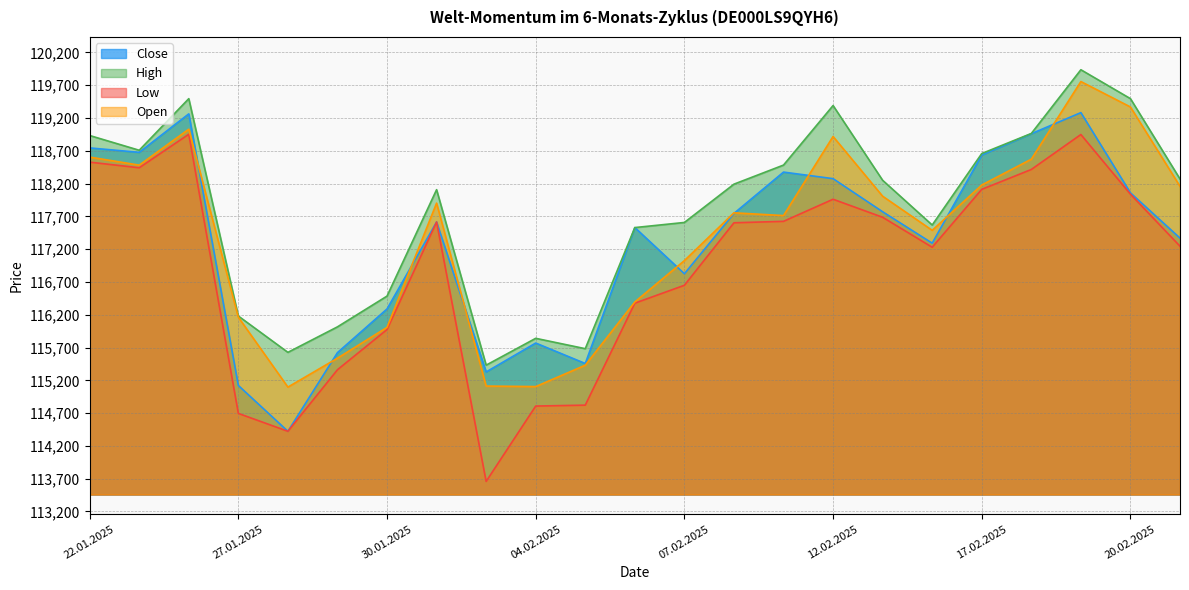

How many lines are shown in the chart?

4